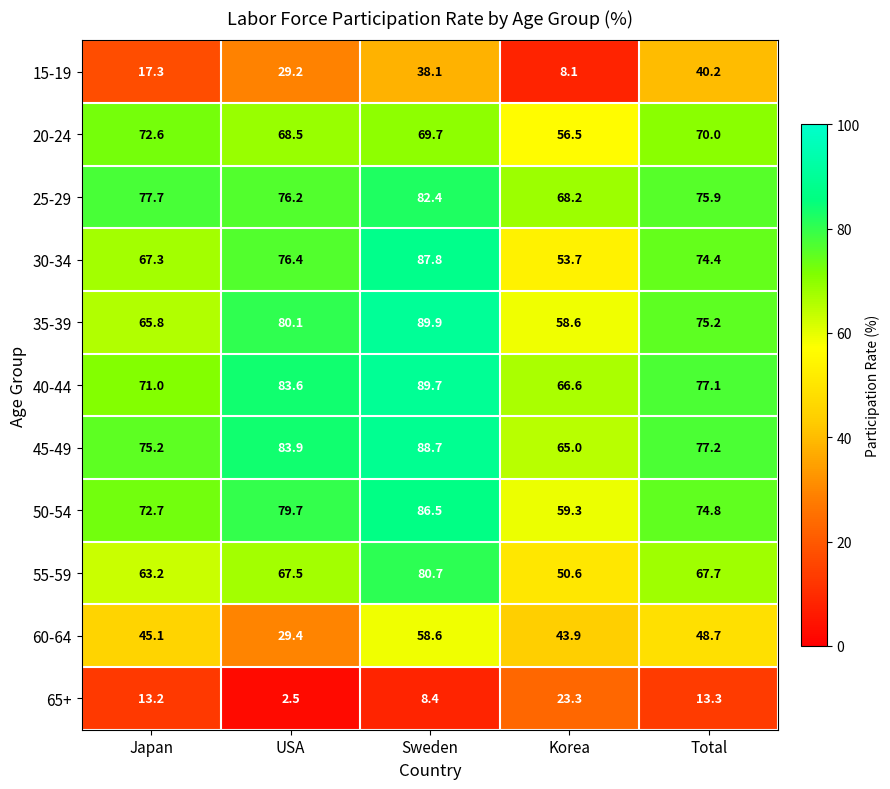

What is the smallest value displayed?

2.5